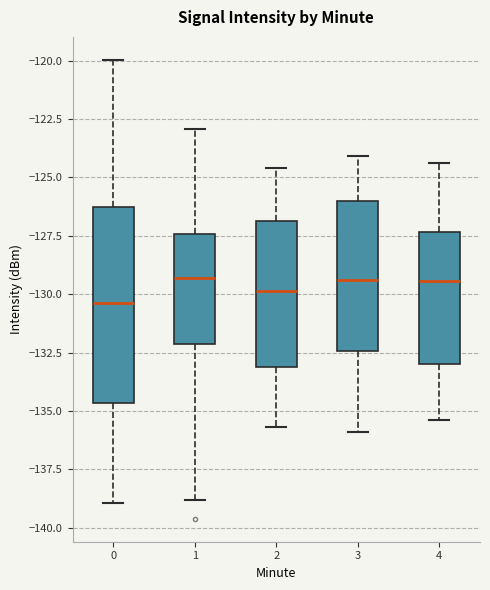

Reading left to right, transcribe this box plot: for each box, give where its median line is, the range the box spans, and where its two whiskers end, as read against the y-axis. The values are not printed on the chart, so give them approximately, as read against the axis.

0: median -130.5, box -134.5 to -126.5, whiskers -139.0 to -120.0
1: median -129.5, box -132.0 to -127.5, whiskers -139.0 to -123.0
2: median -130.0, box -133.0 to -127.0, whiskers -135.5 to -124.5
3: median -129.5, box -132.5 to -126.0, whiskers -136.0 to -124.0
4: median -129.5, box -133.0 to -127.5, whiskers -135.5 to -124.5